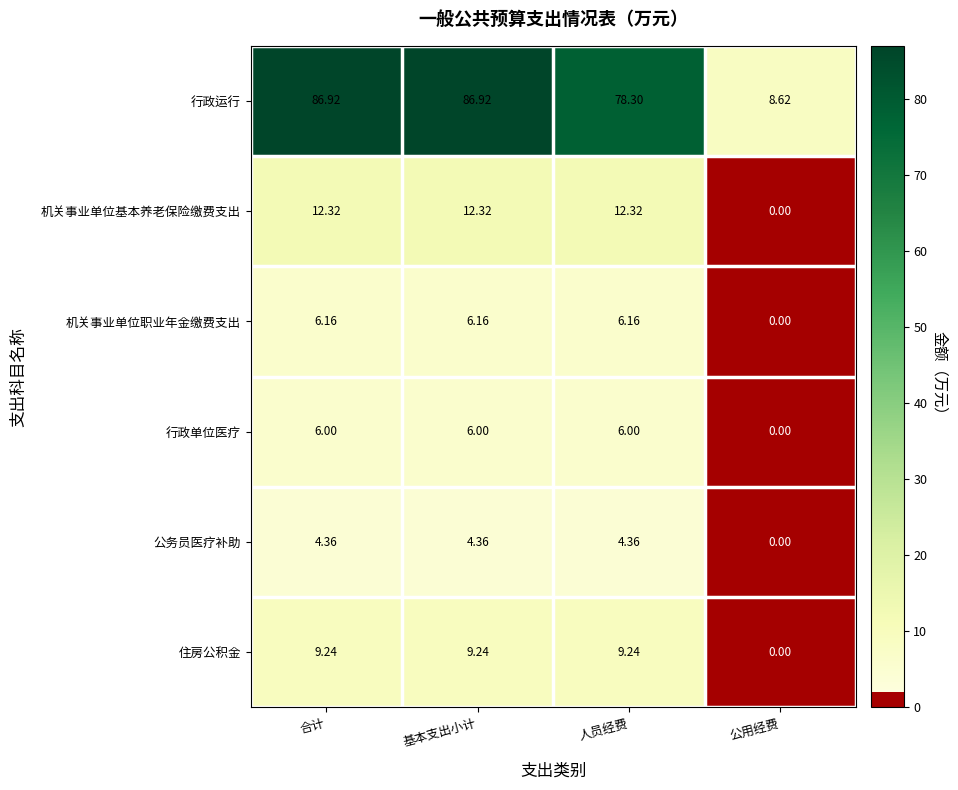

Rank the series by their maximum value, from lowest to highest.

公务员医疗补助, 行政单位医疗, 机关事业单位职业年金缴费支出, 住房公积金, 机关事业单位基本养老保险缴费支出, 行政运行